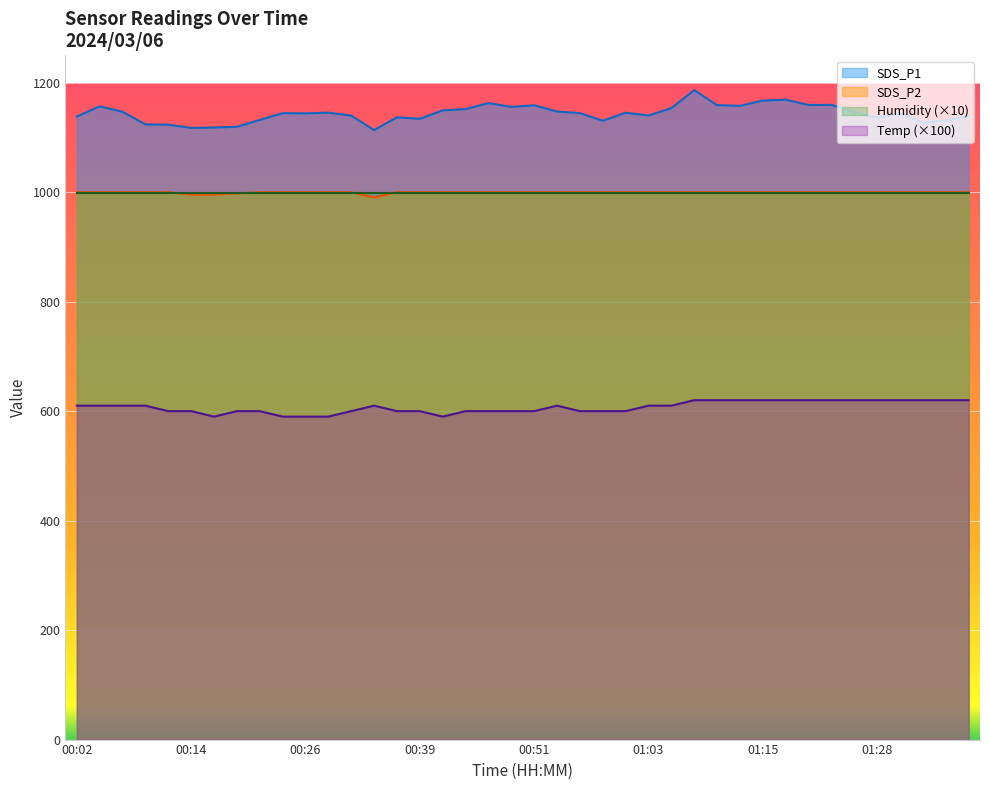

Where does the Temp series first go above 610?

01:08